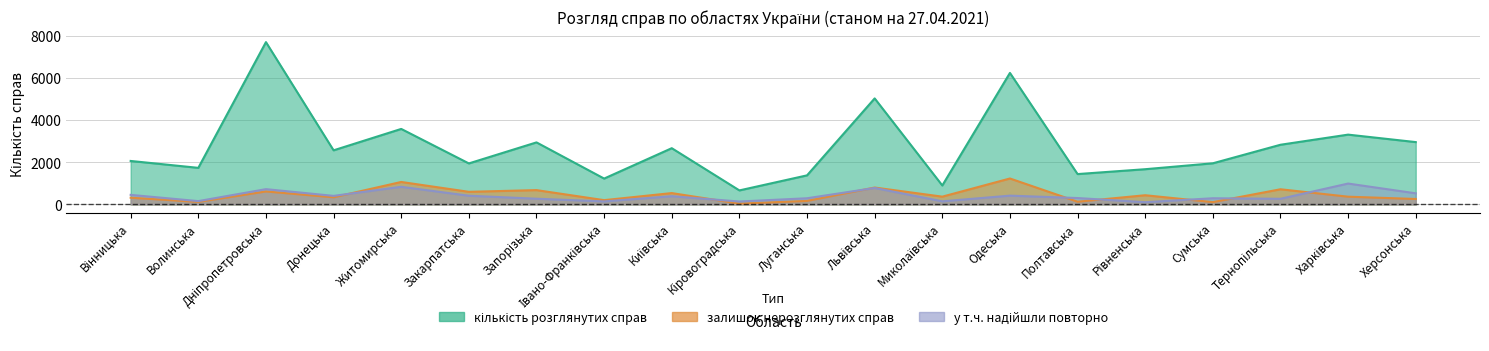

In залишок нерозглянутих справ, how many points are lower than both neighbors (excluding endpoints)?

8